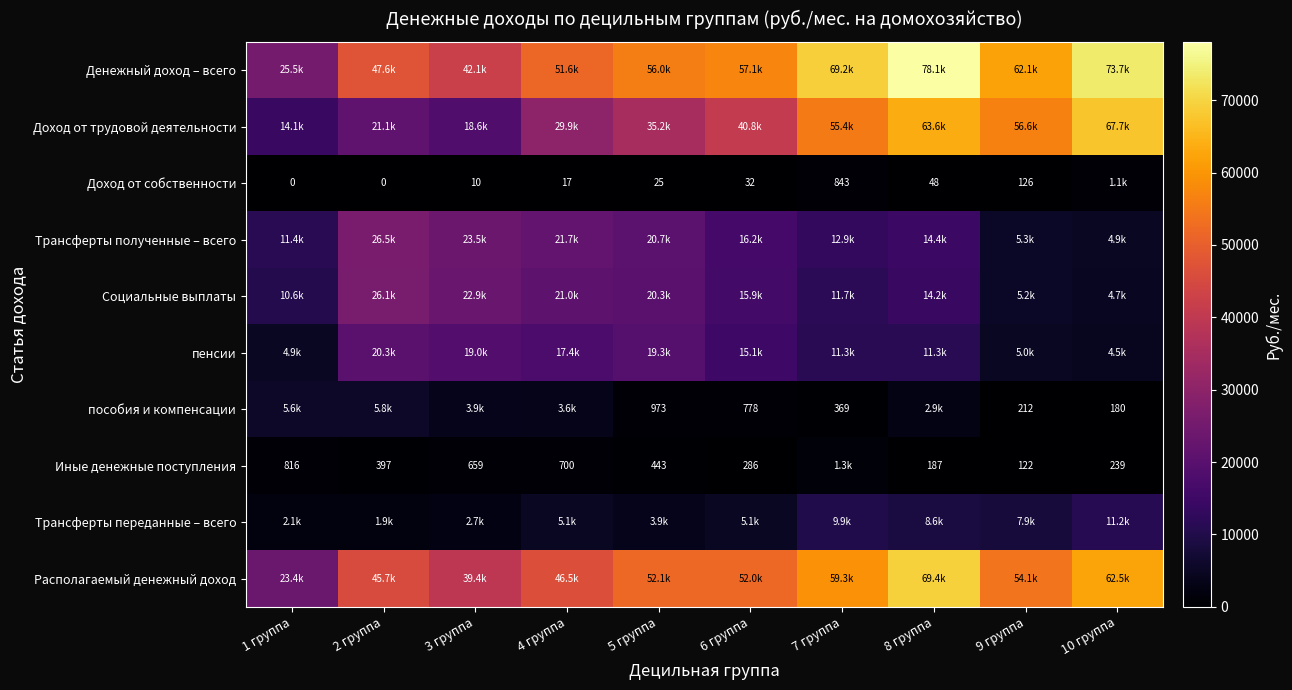

Rank the categories by Доход от трудовой деятельности value from lowest to highest.

1 группа, 3 группа, 2 группа, 4 группа, 5 группа, 6 группа, 7 группа, 9 группа, 8 группа, 10 группа